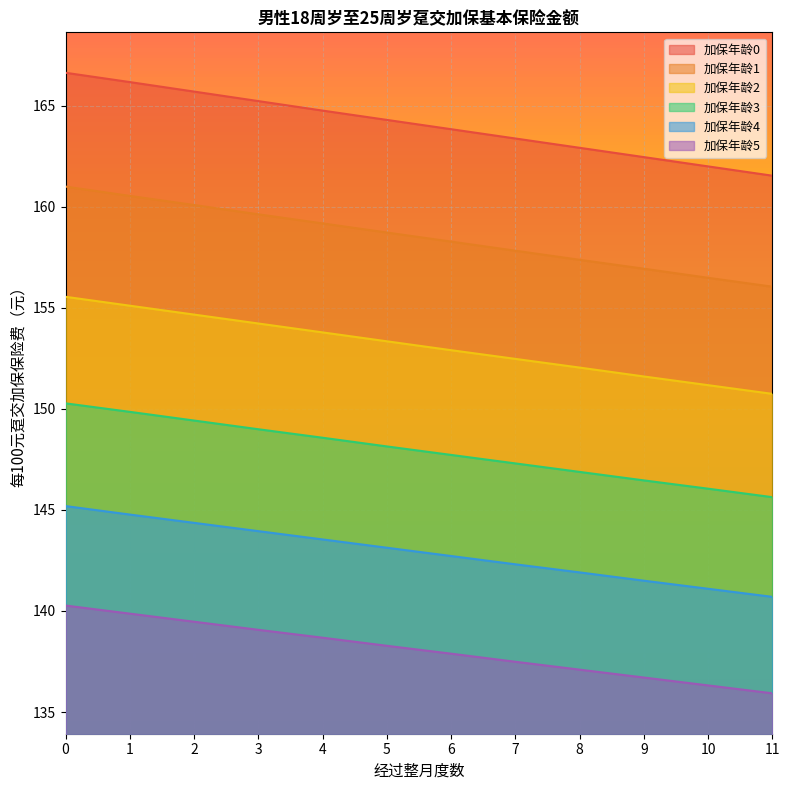

Is the value of 加保年龄3 at 1 greater than the value of 加保年龄2 at 11?

No